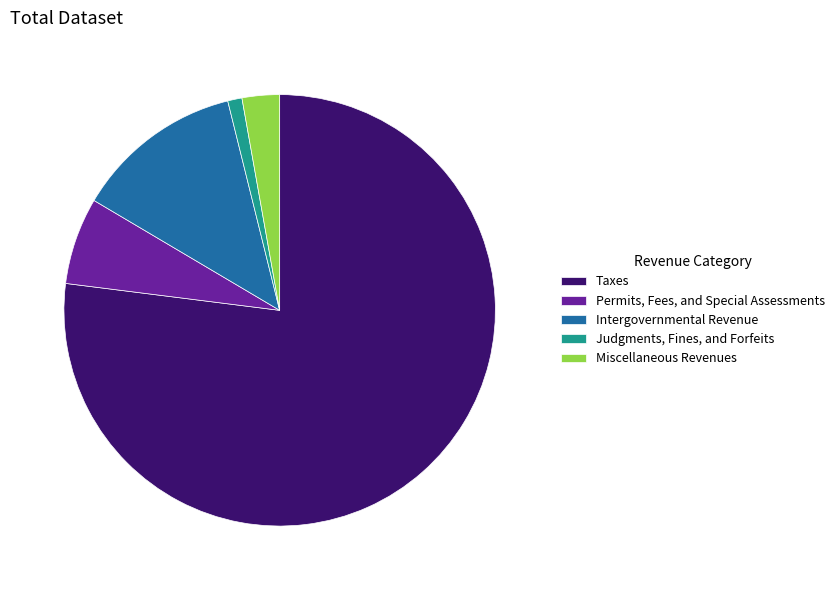

Which category has the biggest portion of the pie?

Taxes